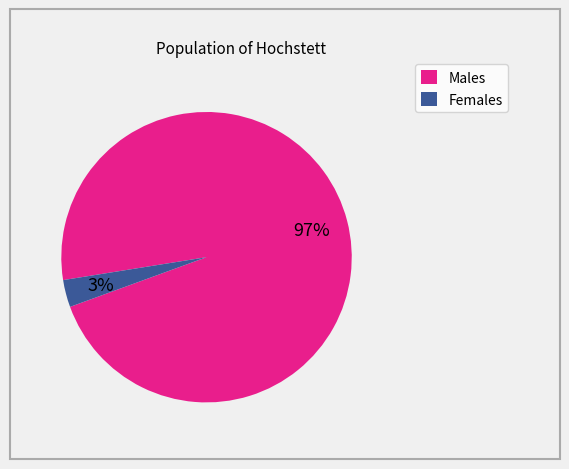

Between Females and Males, which is larger?

Males